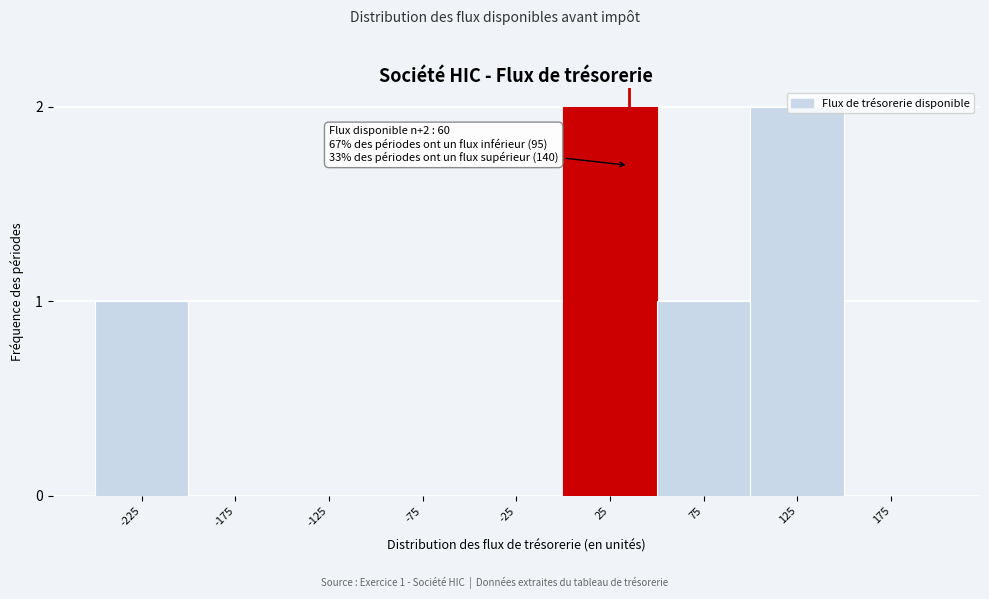

The chart shows a value of 0 at -225. True or false?

False